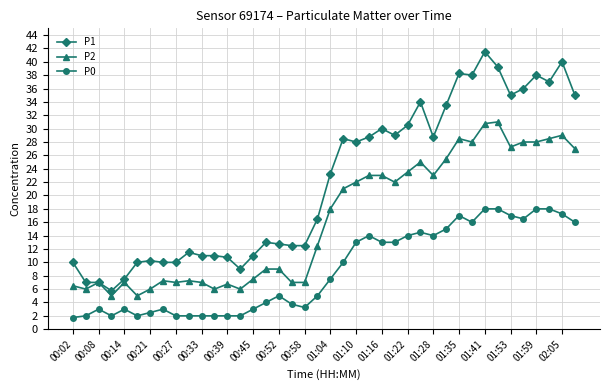

True or false: P2 and P0 intersect in this chart.

False